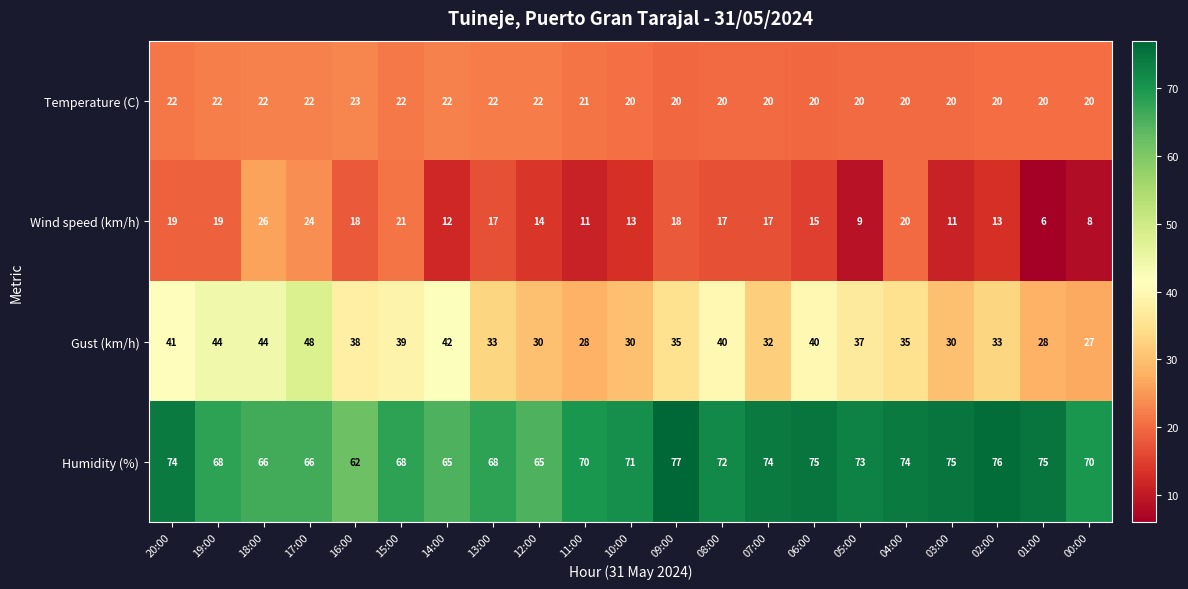

Count the Temperature (C) values in the range 20 to 22.

20